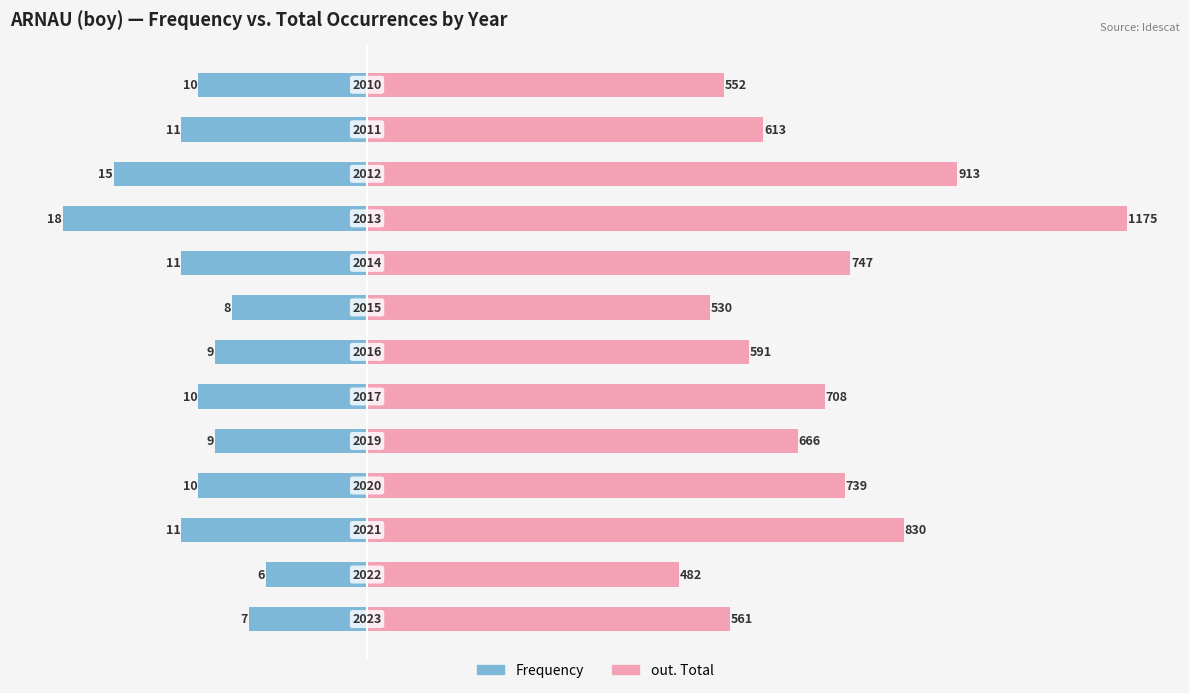

How many series are shown in this chart?

2